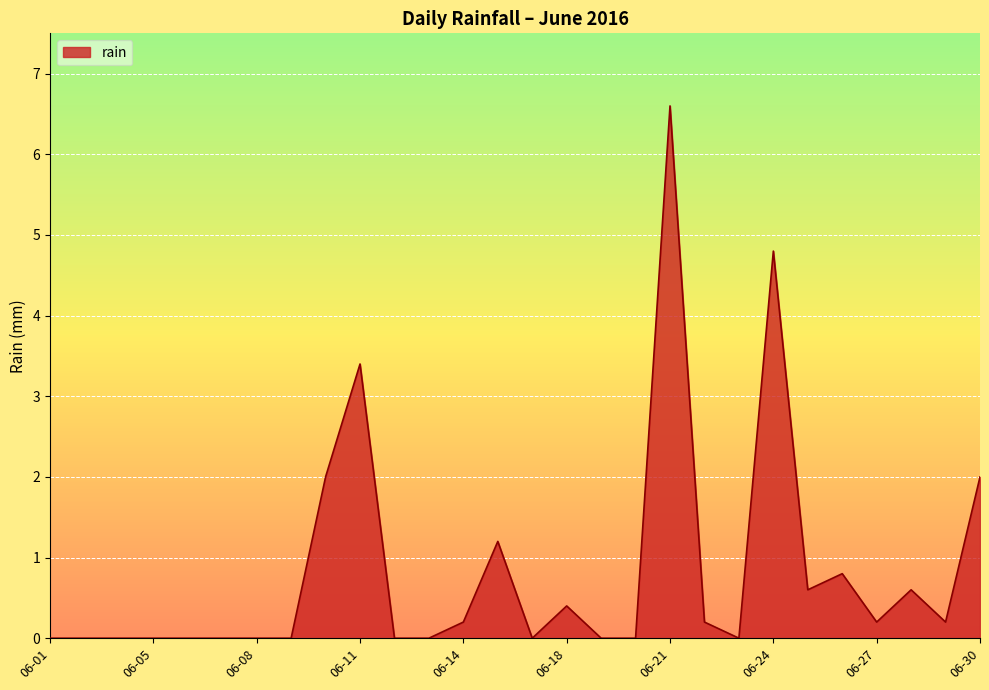

What is the maximum value shown in the chart?

6.6